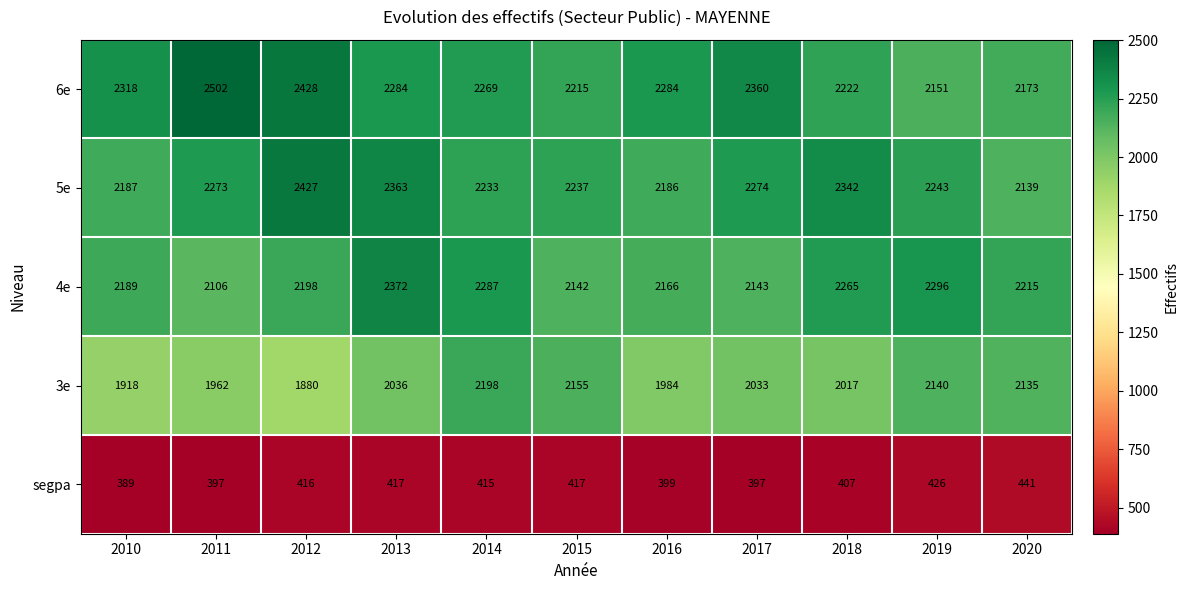

At which label does 4e reach its minimum?

2011